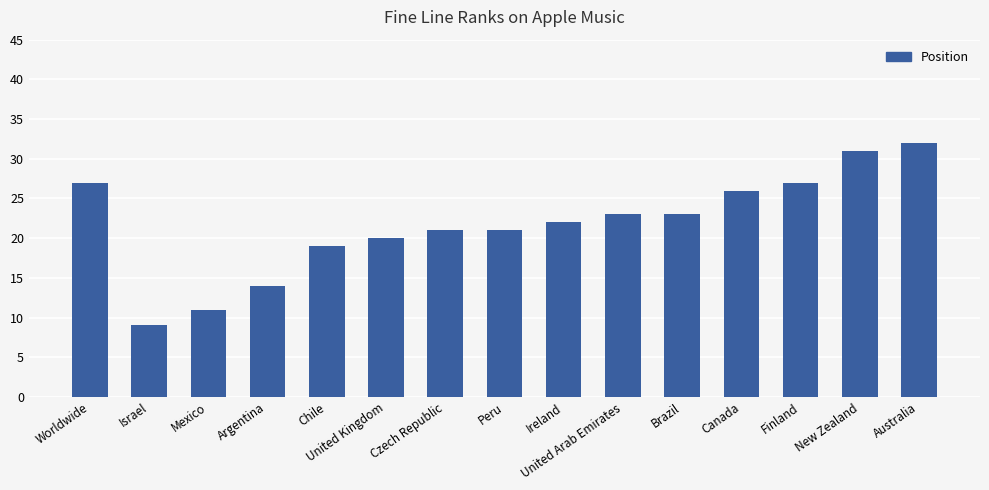

Between Chile and Argentina, which is larger?

Chile